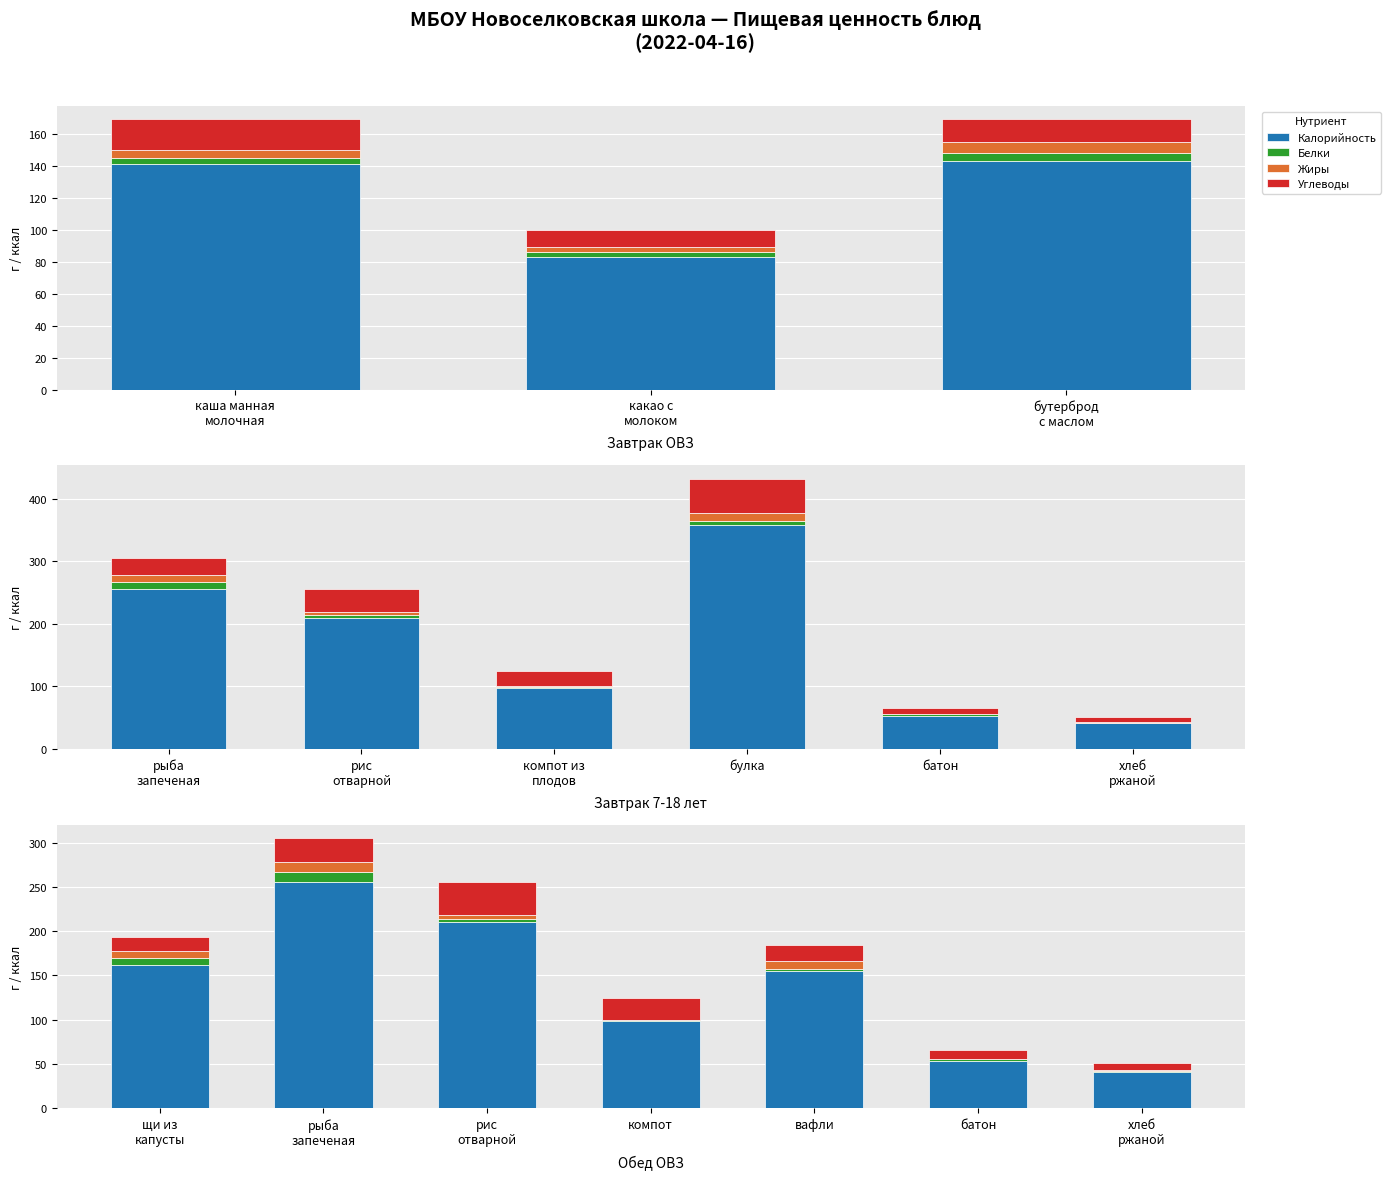

What value does the Калорийность series have at вафли?

155.0